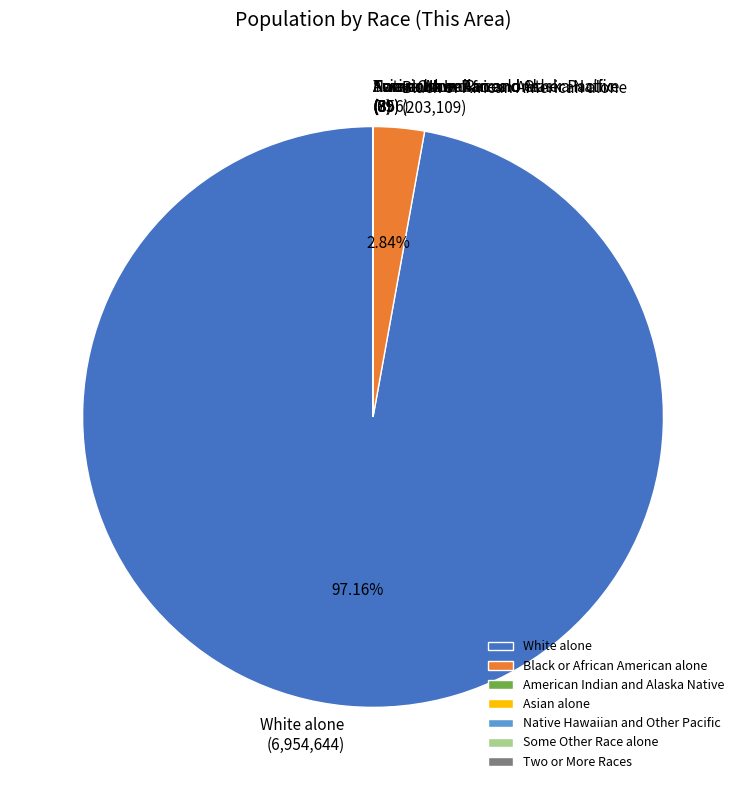

What is the ratio of the value at White alone to the value at Black or African American alone?

34.2